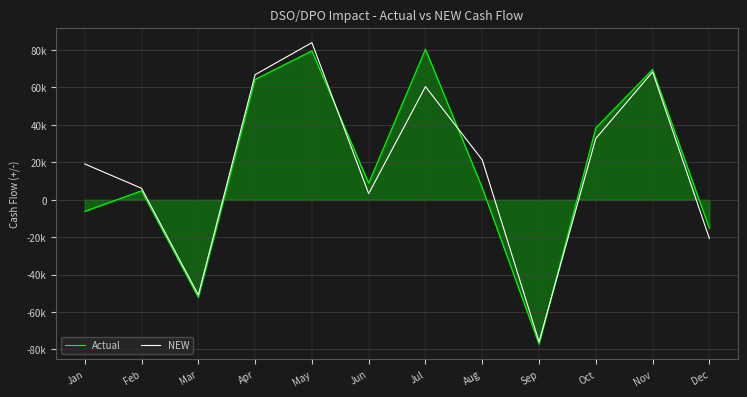

True or false: NEW has a value of 60459.0 at Jul.

True